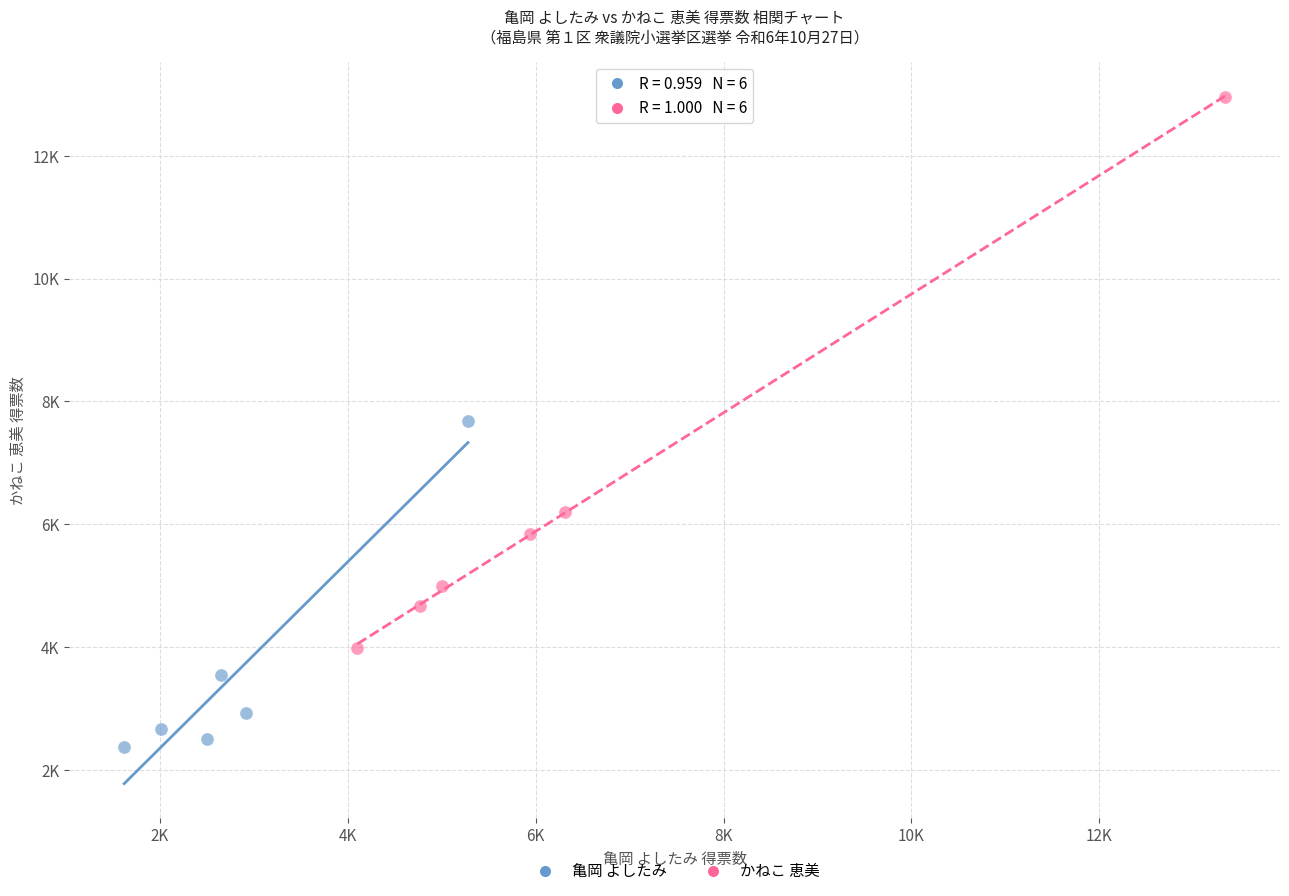

What are all the series names shown in the legend?

亀岡 よしたみ, かねこ 恵美